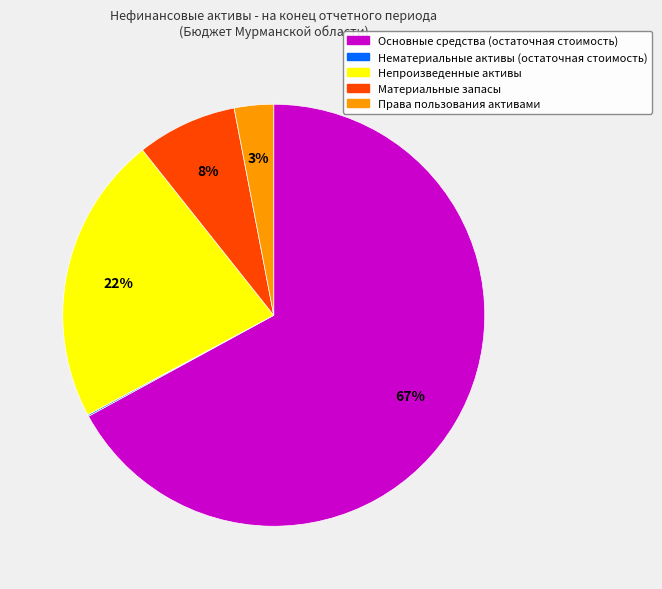

To the nearest percent, what is the difference between the largest and smallest slice percentages?

67%